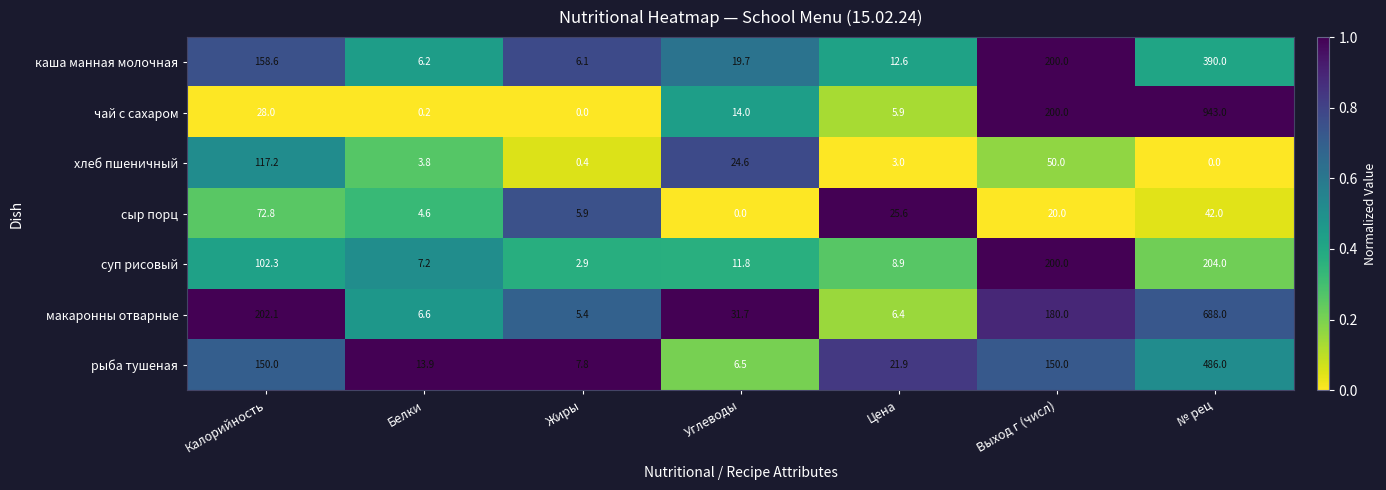

At which category is the sum across all series the highest?

№ рец